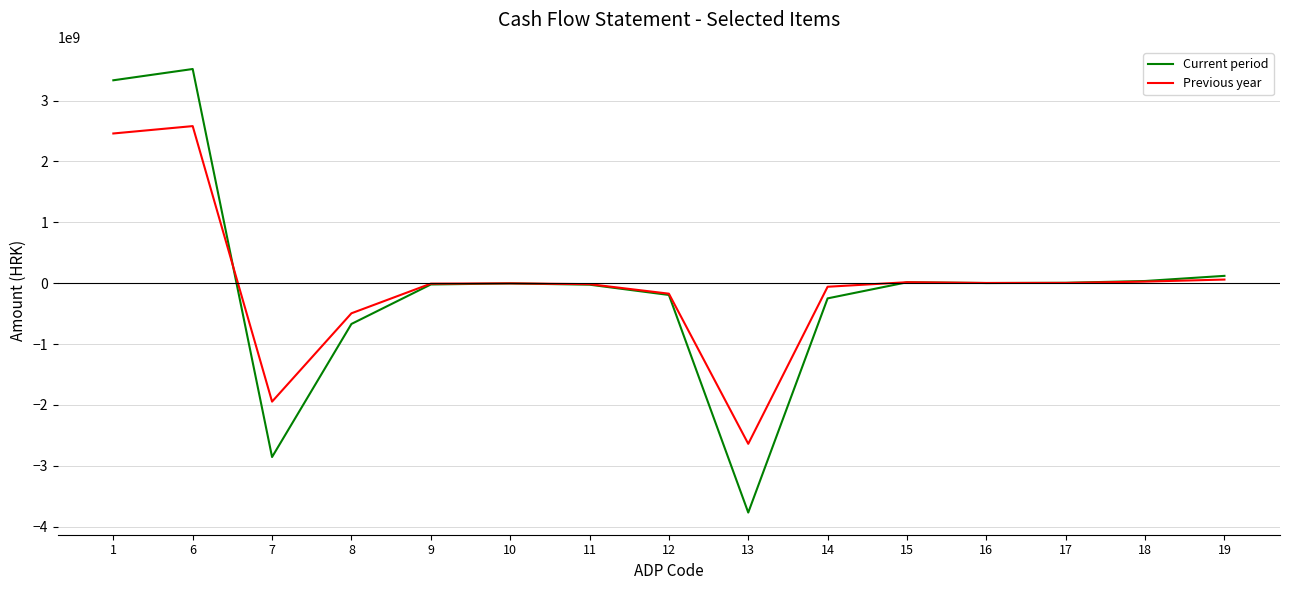

At which category does Previous year reach its first local valley?

7